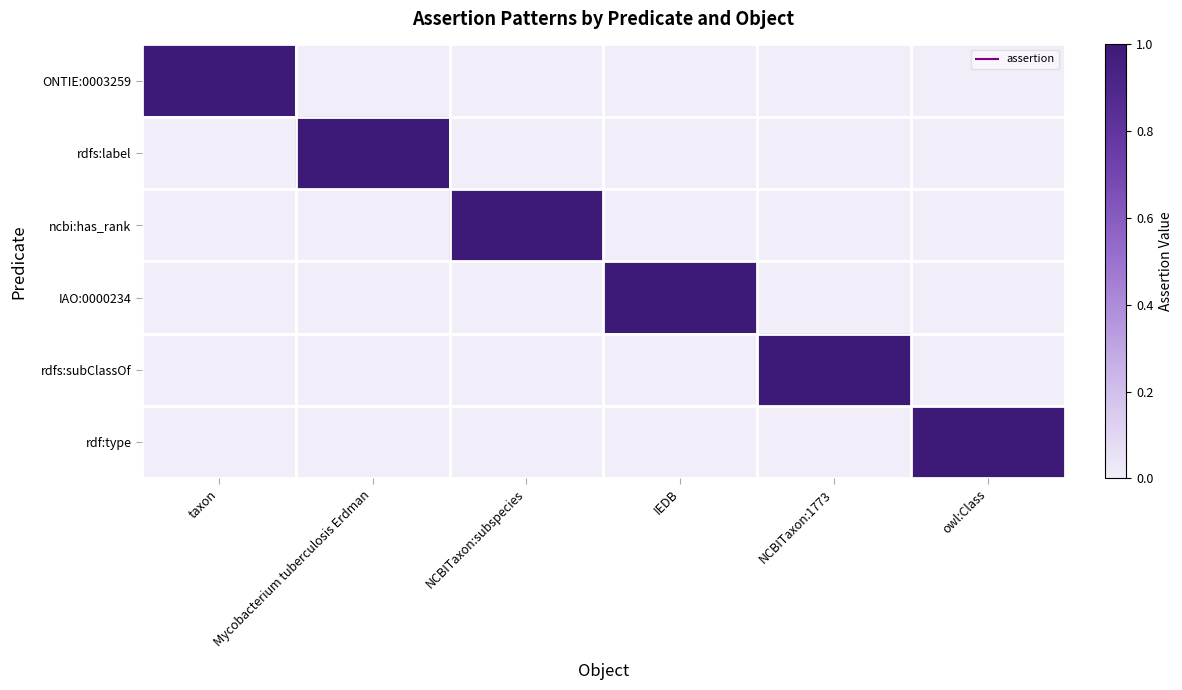

Between taxon and IEDB, which series saw the biggest shift?

ONTIE:0003259